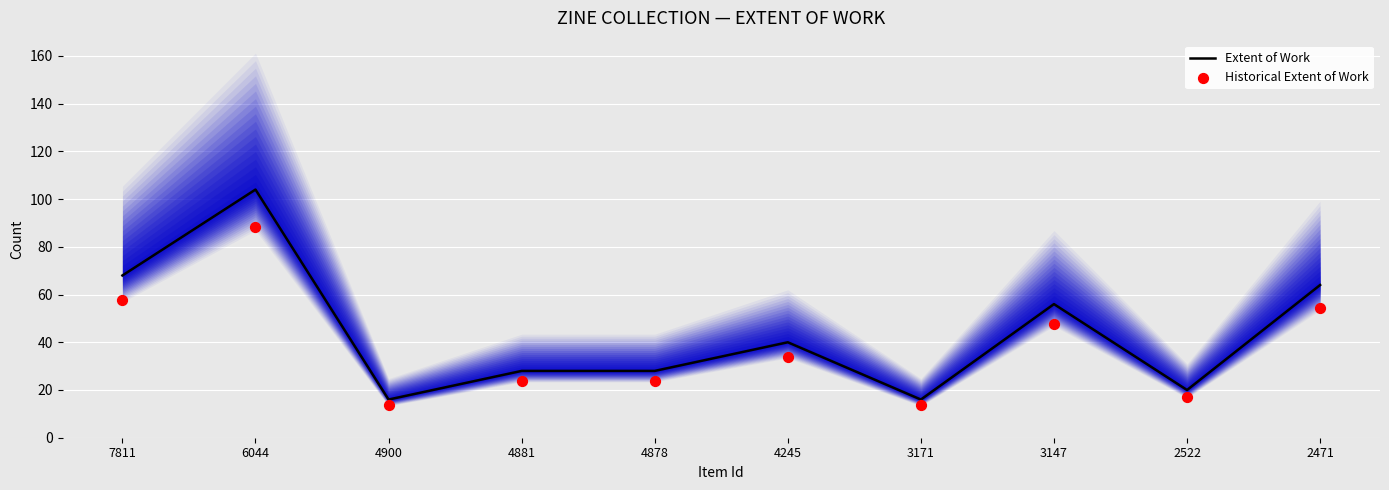

Is the value of Historical Extent of Work at 4878 greater than the value of Extent of Work at 4245?

No